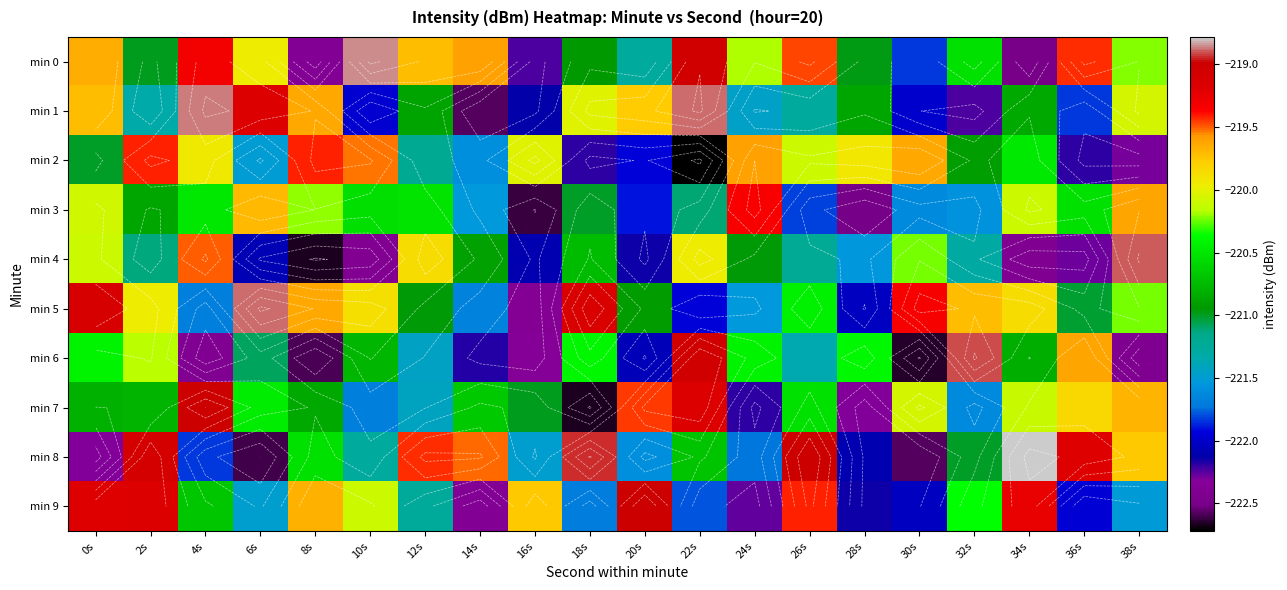

What value does the min 2 series have at 14s?

-221.6